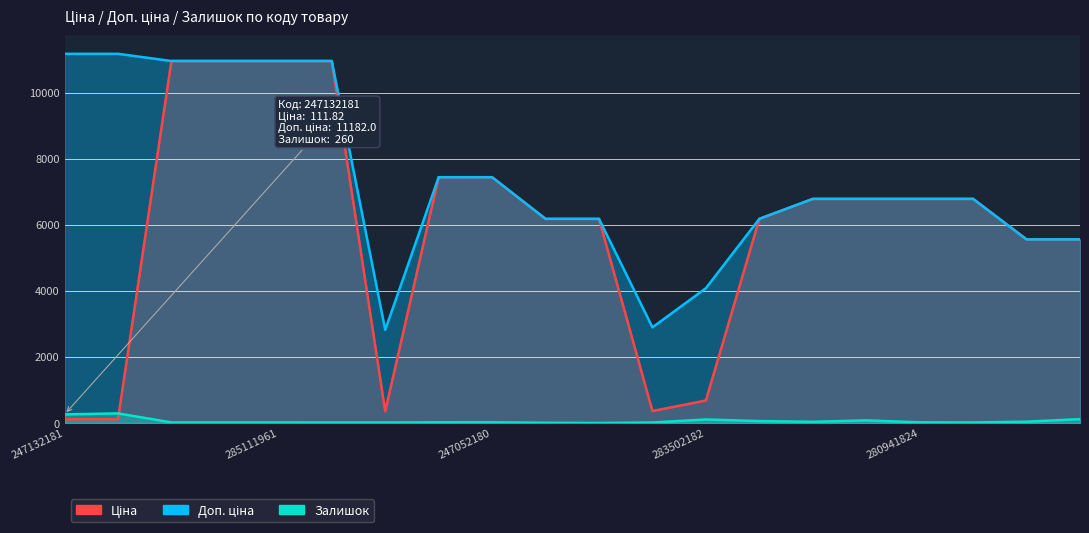

What position from the right is 283522151?

9